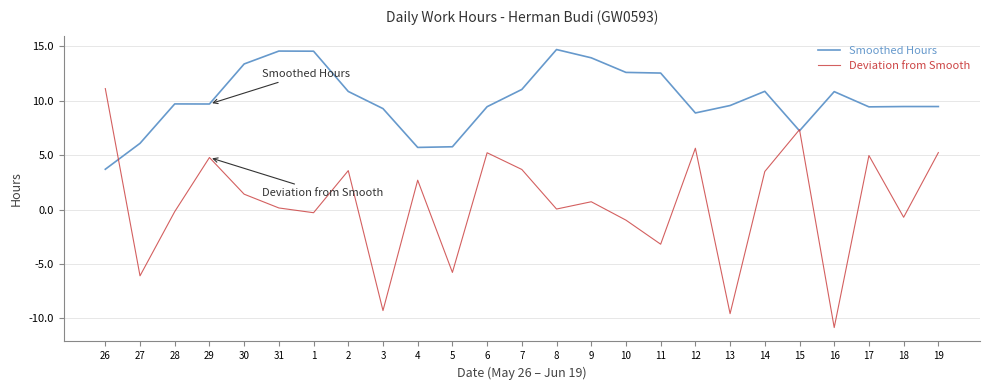

The Deviation from Smooth series shows -6.1 at 27. True or false?

True